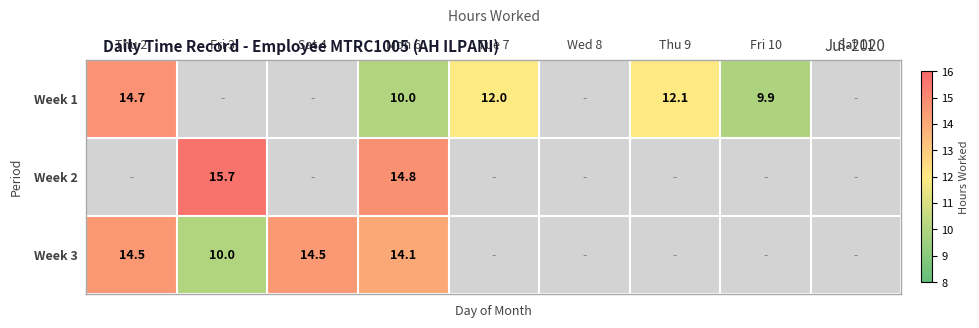

Which label corresponds to the largest value in the chart?

Fri 3